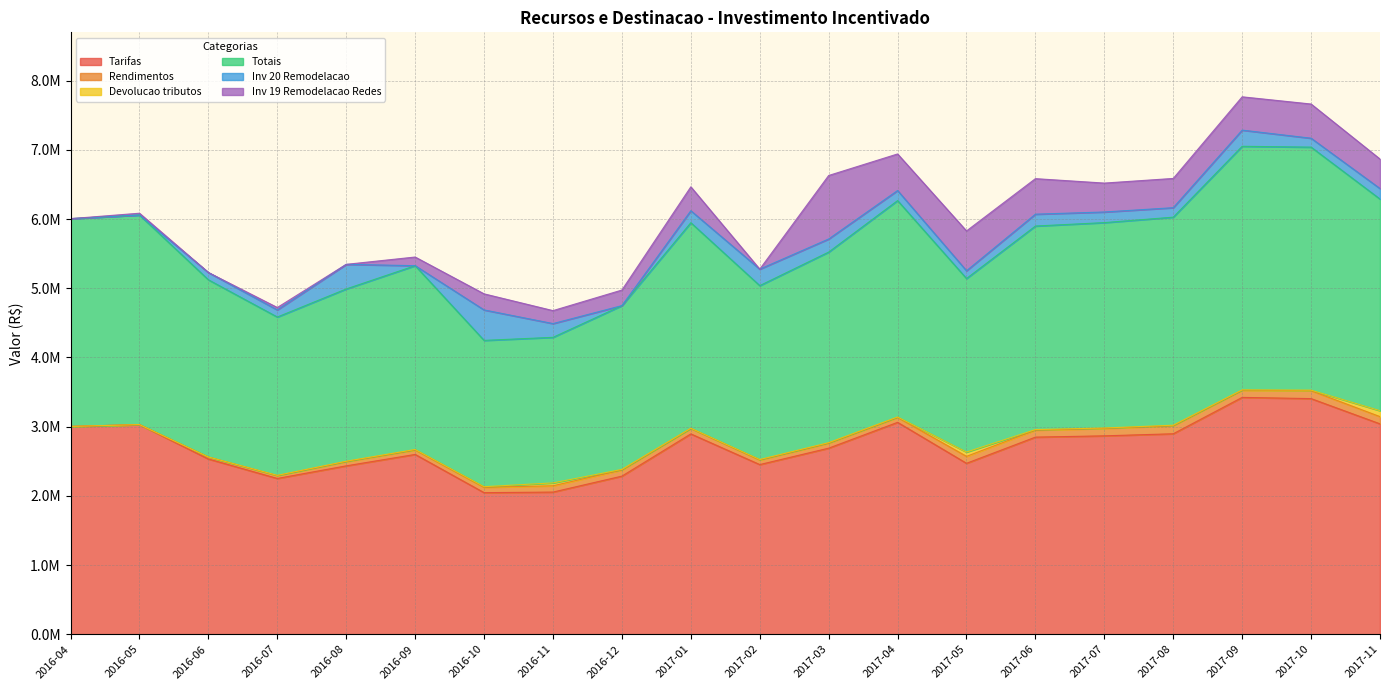

What is the total value across all series at 2017-08?

6587813.9